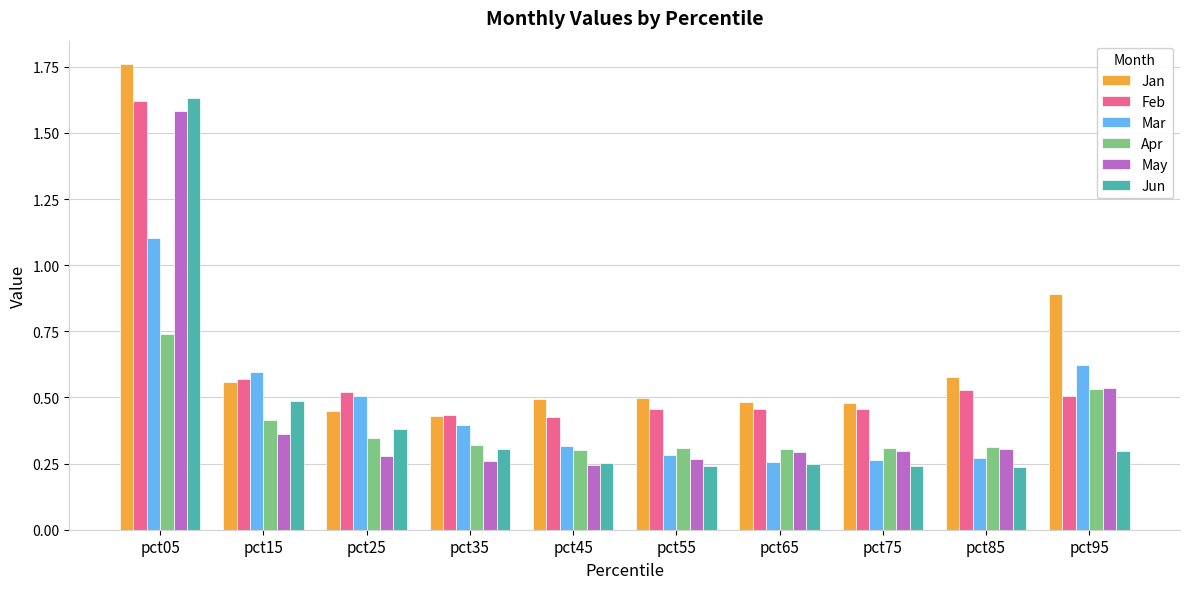

Which series has the largest range (max minus min)?

Jun